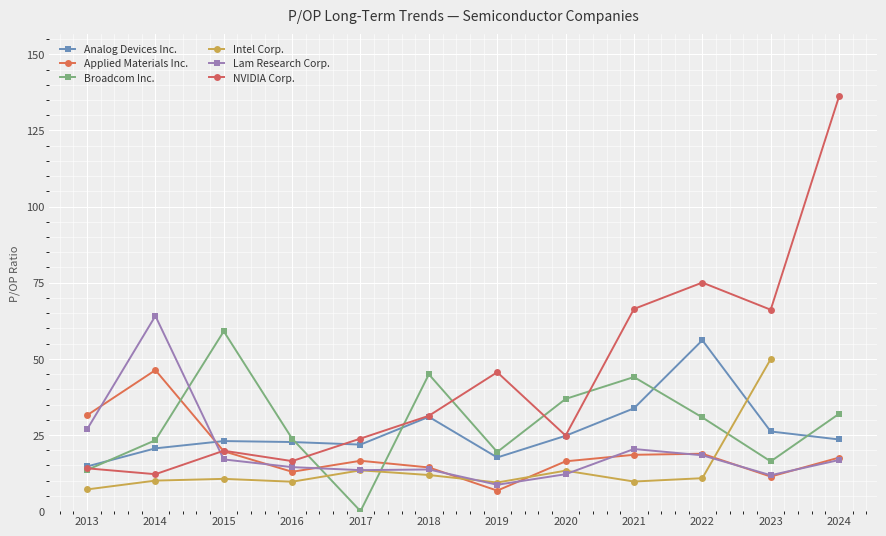

Where does the Lam Research Corp. series first go above 16?

2013